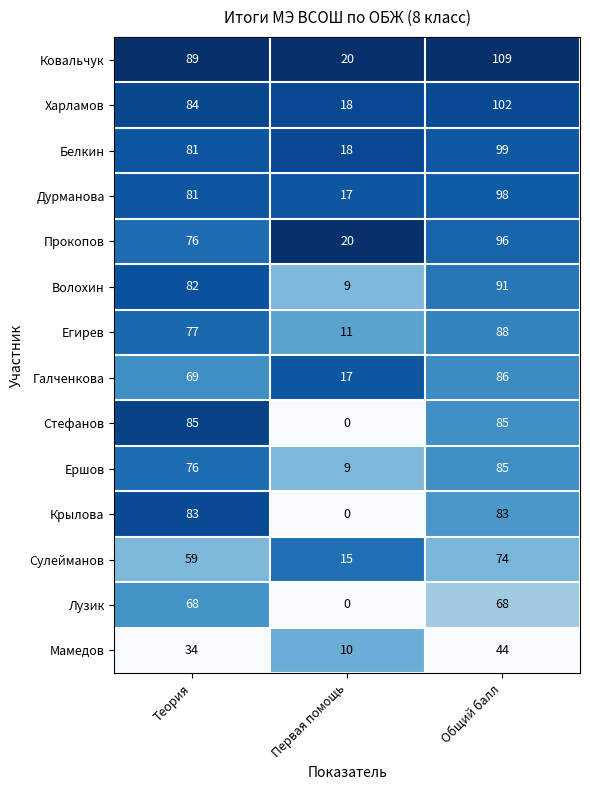

What is the sum of all Крылова values?

166